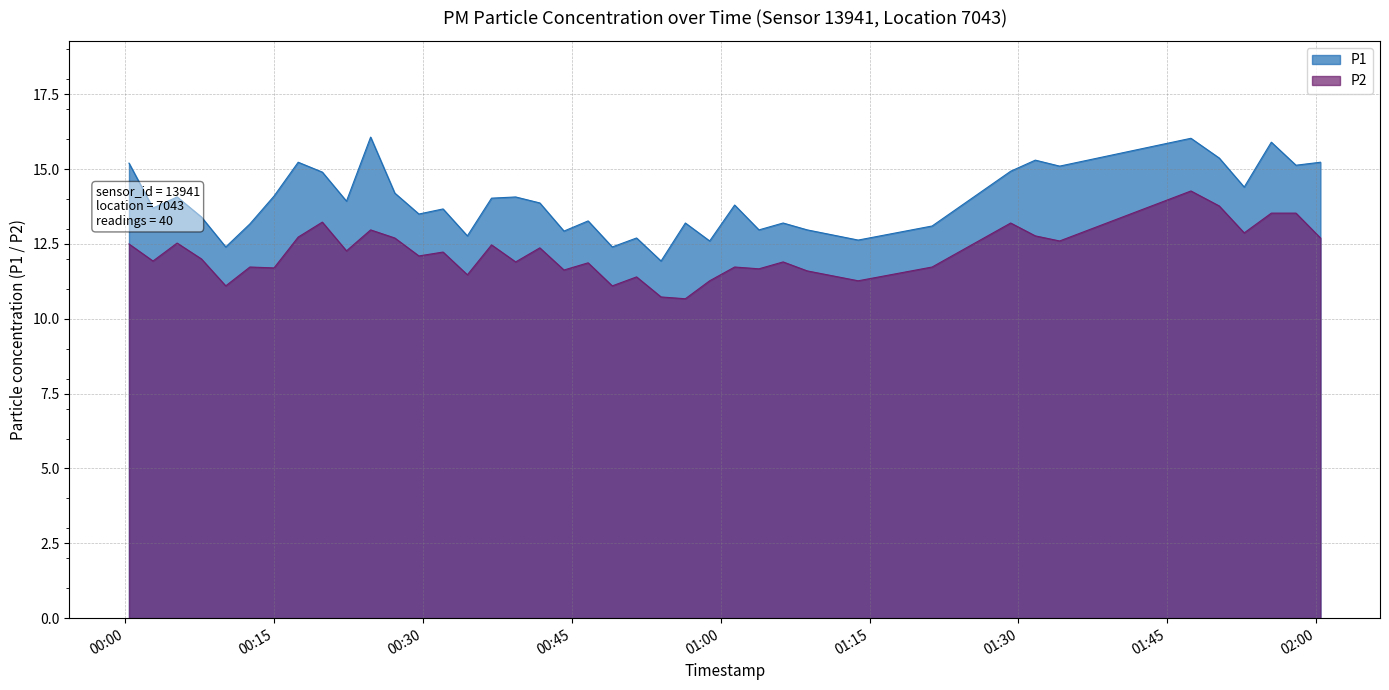

At 2023-04-30T00:27:09, list the series in order from largest to smallest.

P1, P2